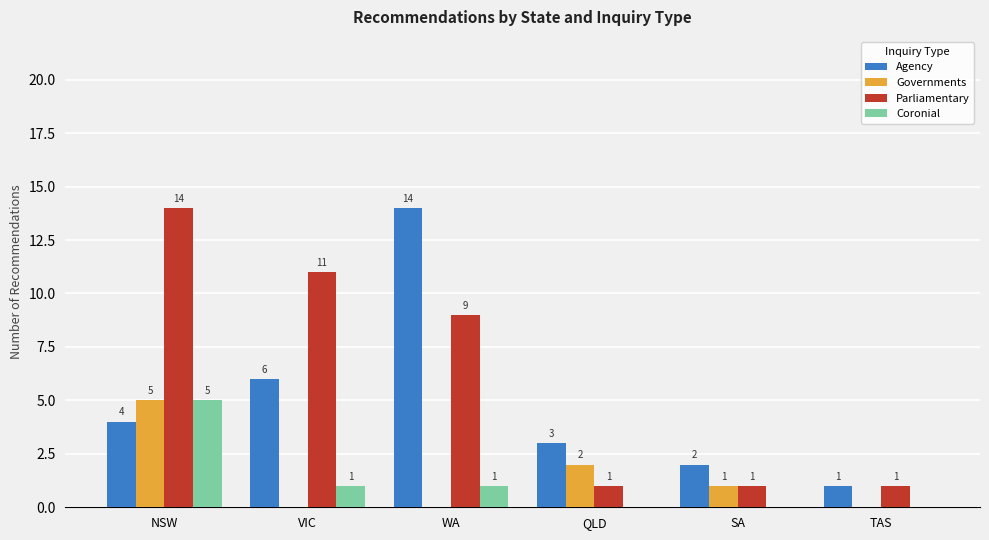

Which series changed the most between VIC and WA?

Agency